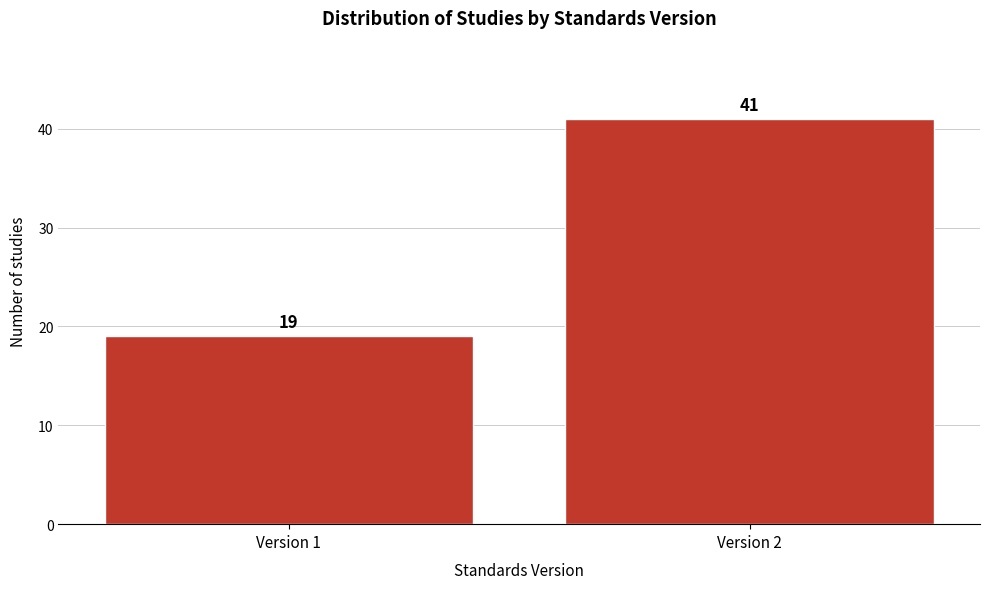

Reading left to right, list all the values displayed in this chart.

19	41